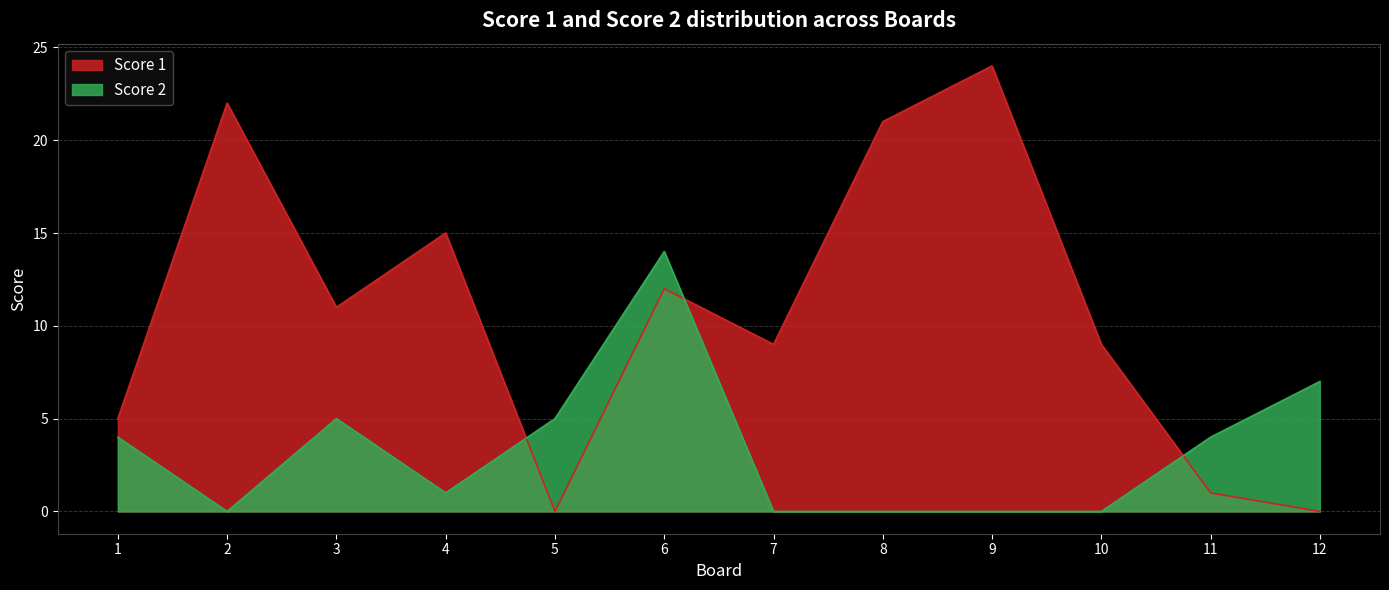

In Score 1, how many points are lower than both neighbors (excluding endpoints)?

3